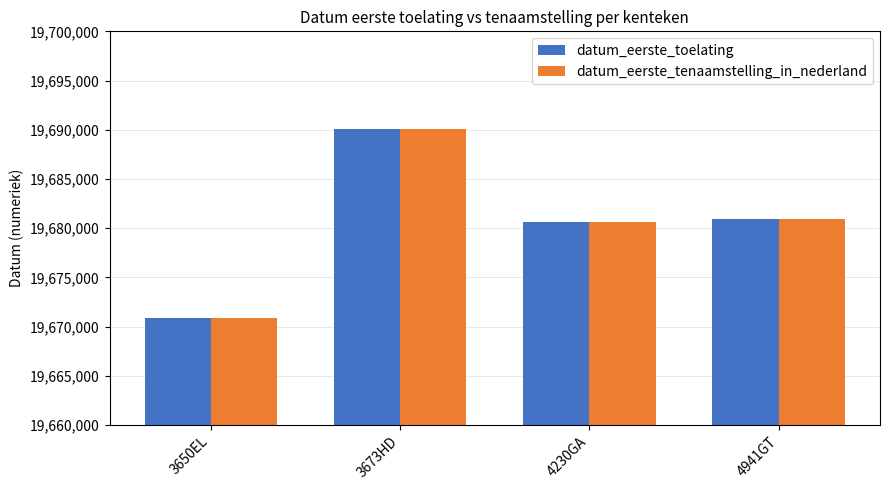

Reading left to right, list all the values displayed in this chart.

datum_eerste_toelating: 3650EL=19670915	3673HD=19690113	4230GA=19680607	4941GT=19680923
datum_eerste_tenaamstelling_in_nederland: 3650EL=19670915	3673HD=19690113	4230GA=19680607	4941GT=19680923